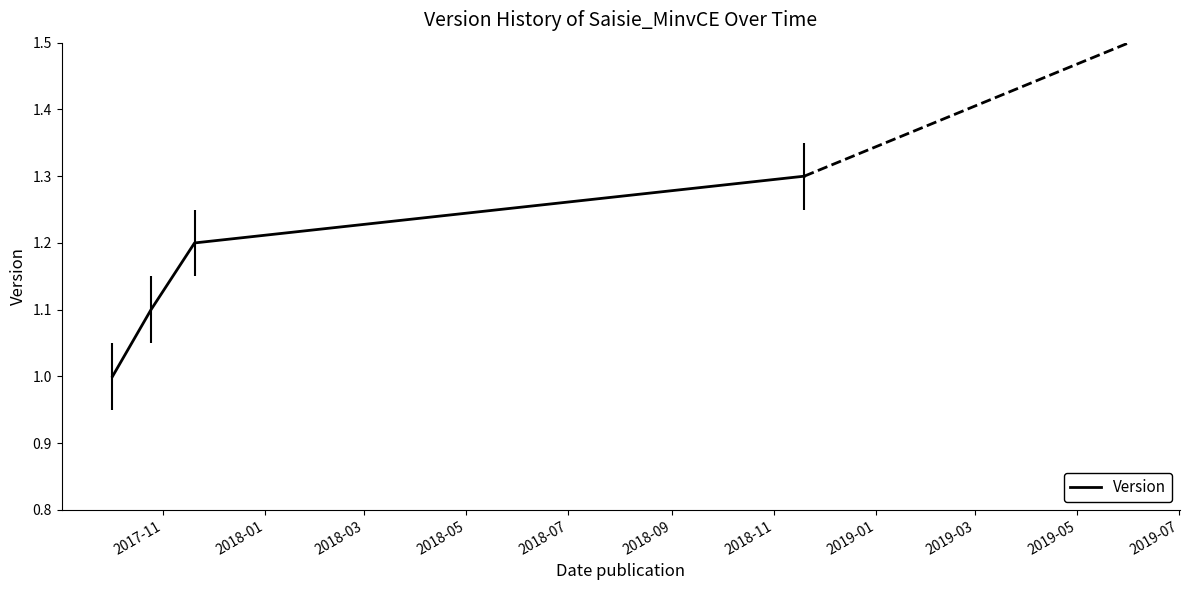

Does the chart display data point markers on the line(s)?

No